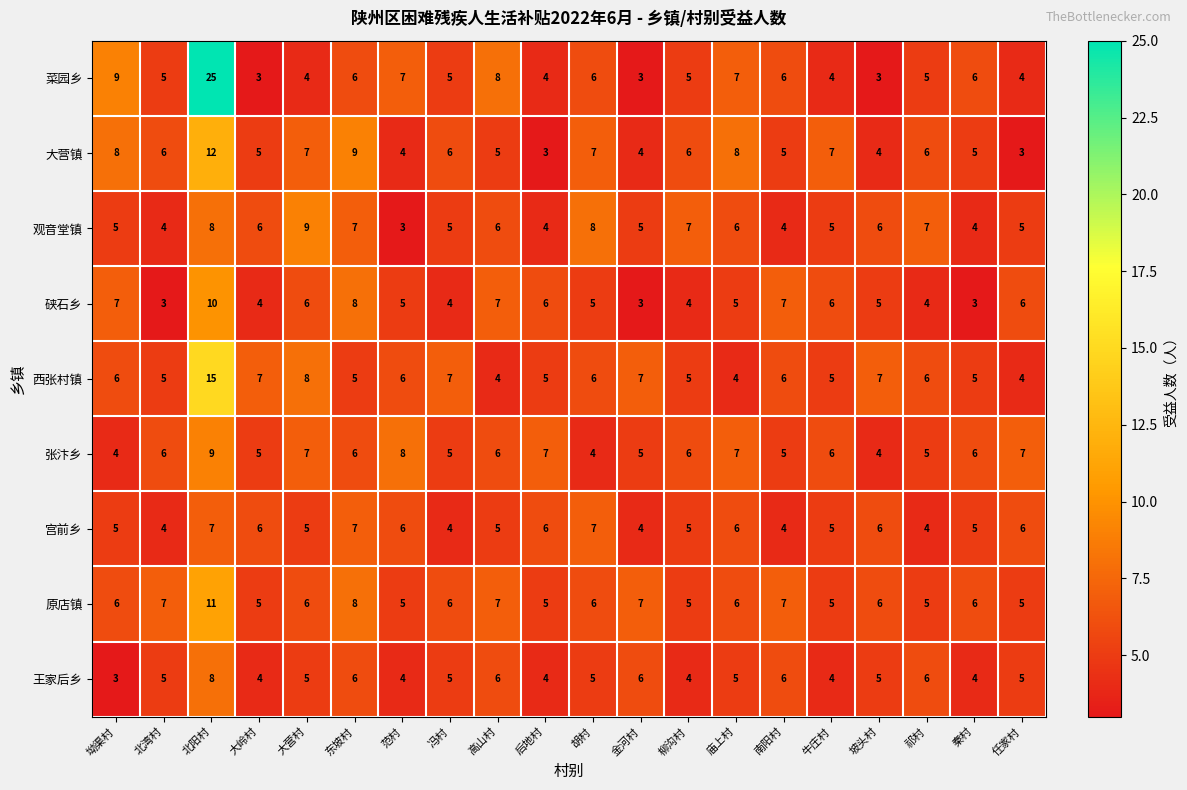

Which series has the widest spread of values?

菜园乡